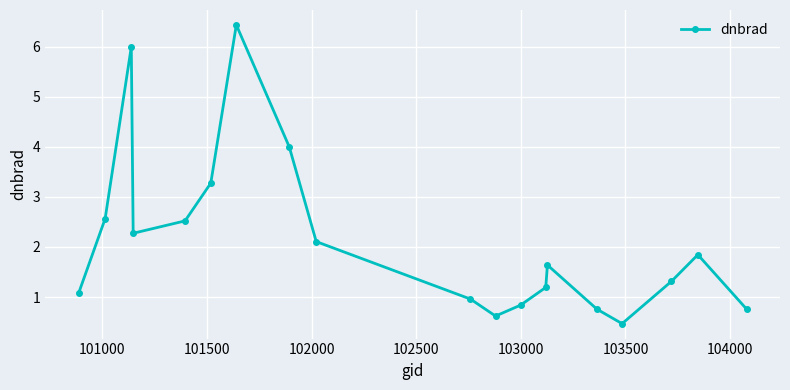

What is the greatest value displayed?

6.4